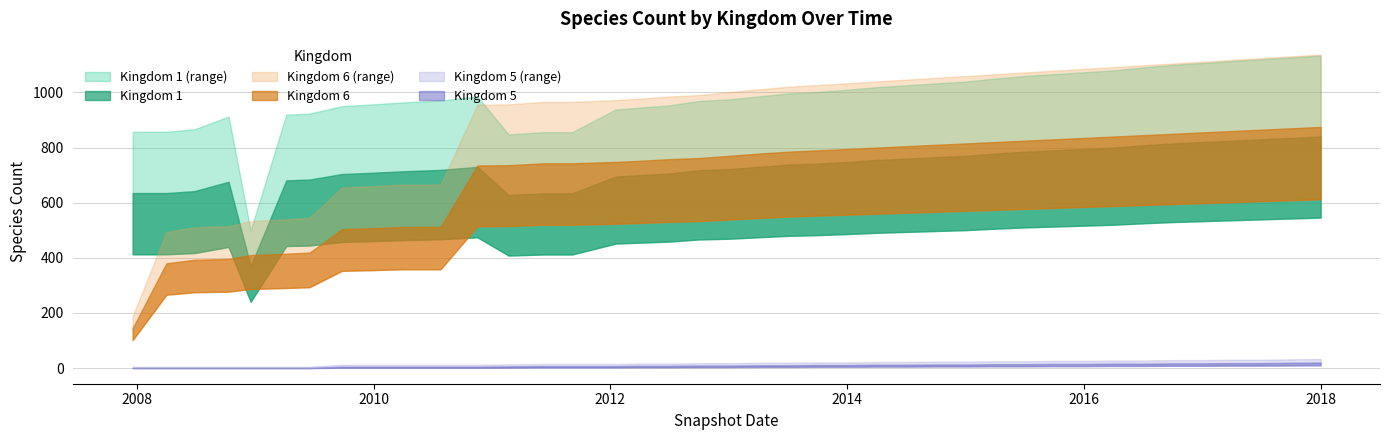

Read the kingdom_1 value at 2016-07-01, to the nearest 5.

810